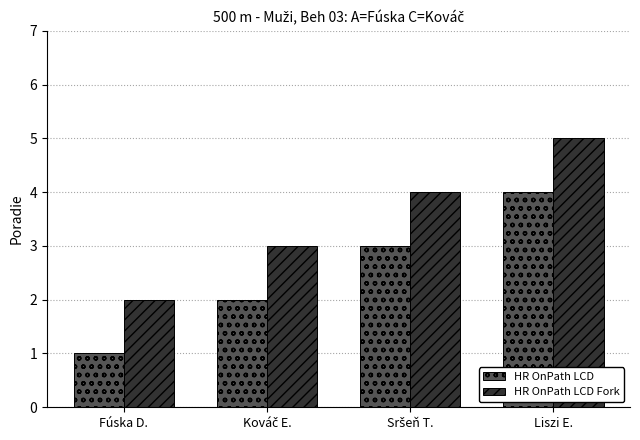

Read the HR OnPath LCD value at Liszi E..

4